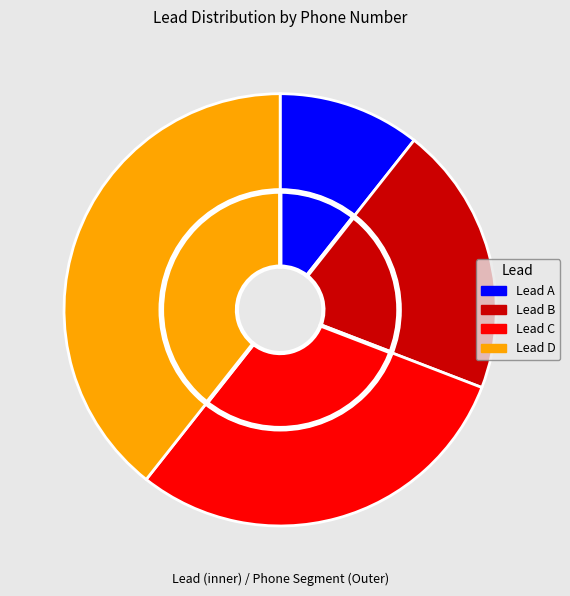

Is Lead D the majority of the pie?

No